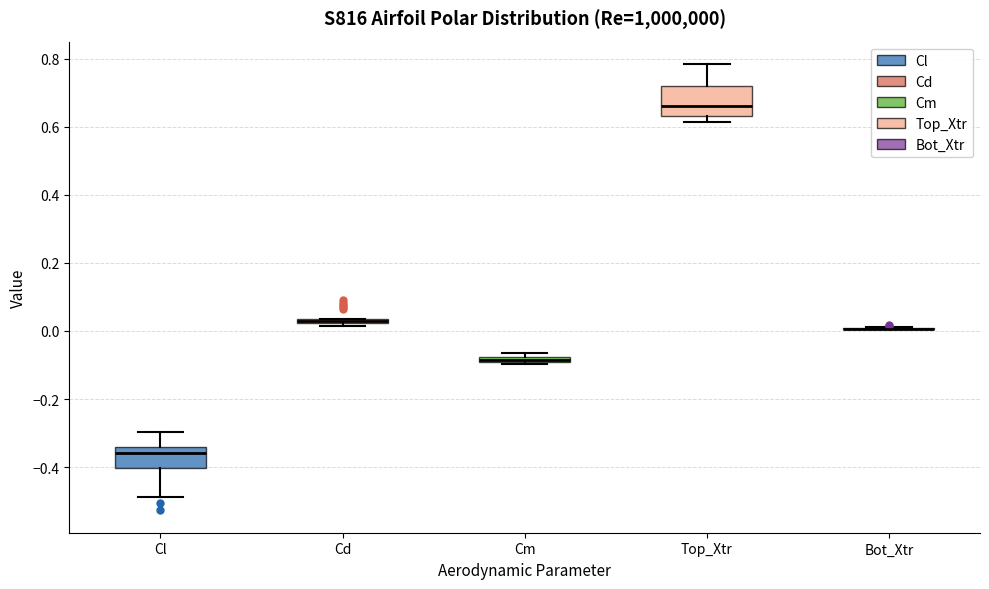

Which box is the tallest, from its lower edge to its upper edge?

Top_Xtr